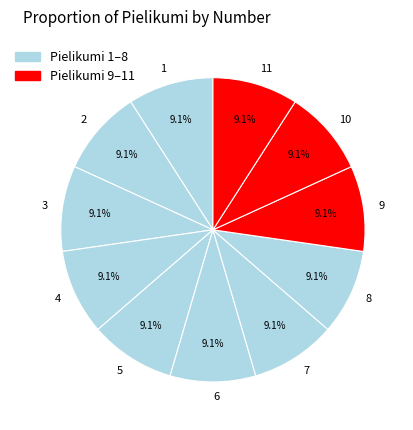

What is the ratio of the value at 2 to the value at 4?

1.0